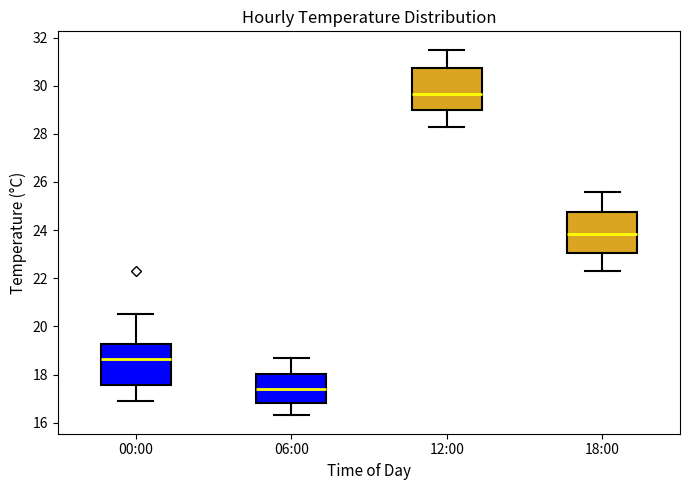

Reading left to right, transcribe this box plot: for each box, give where its median line is, the range the box spans, and where its two whiskers end, as read against the y-axis. The values are not printed on the chart, so give them approximately, as read against the axis.

00:00: median 18.6, box 17.6 to 19.2, whiskers 17.0 to 20.6
06:00: median 17.4, box 16.8 to 18.0, whiskers 16.4 to 18.8
12:00: median 29.6, box 29.0 to 30.8, whiskers 28.4 to 31.6
18:00: median 23.8, box 23.0 to 24.8, whiskers 22.4 to 25.6